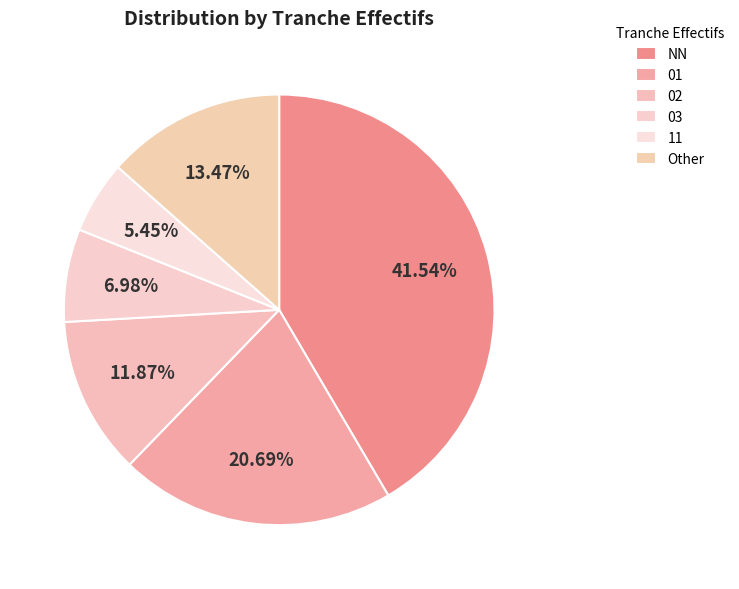

Which slice is the largest?

NN